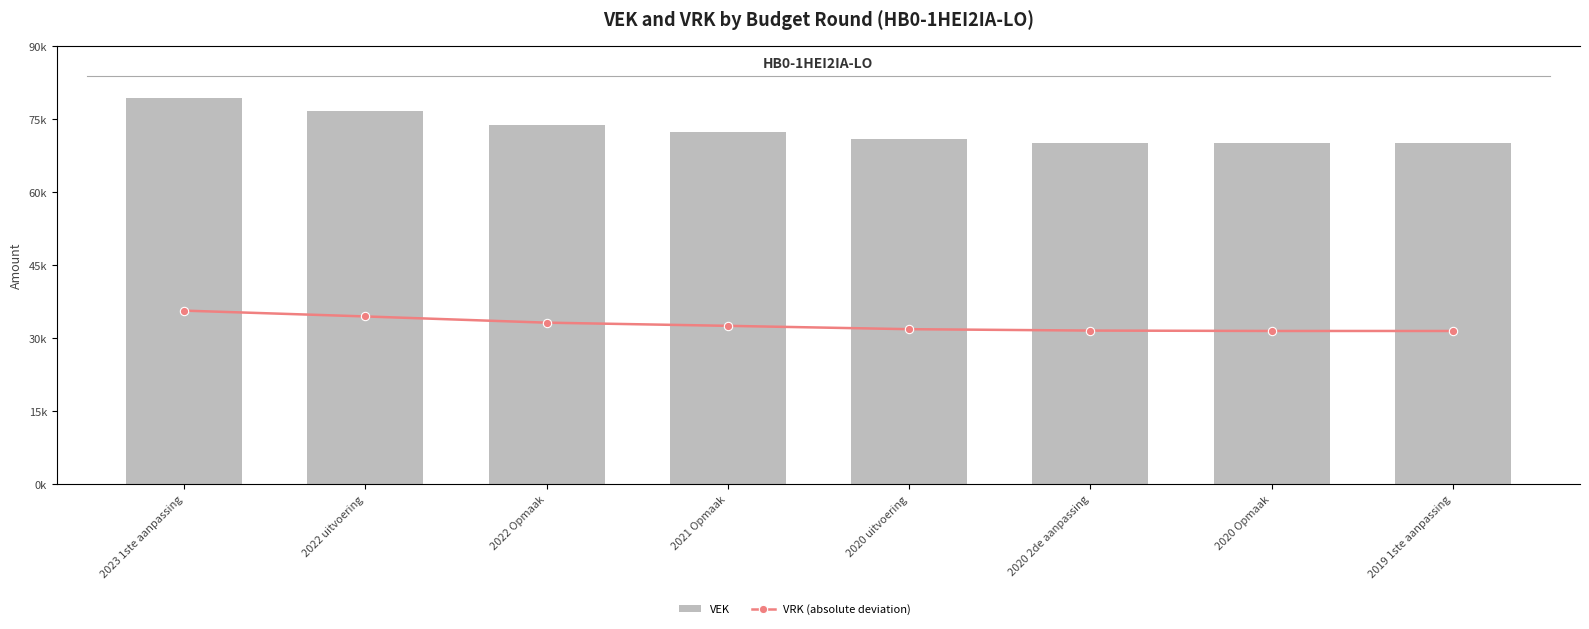

Which series changed the most between 2022 Opmaak and 2020 Opmaak?

VEK